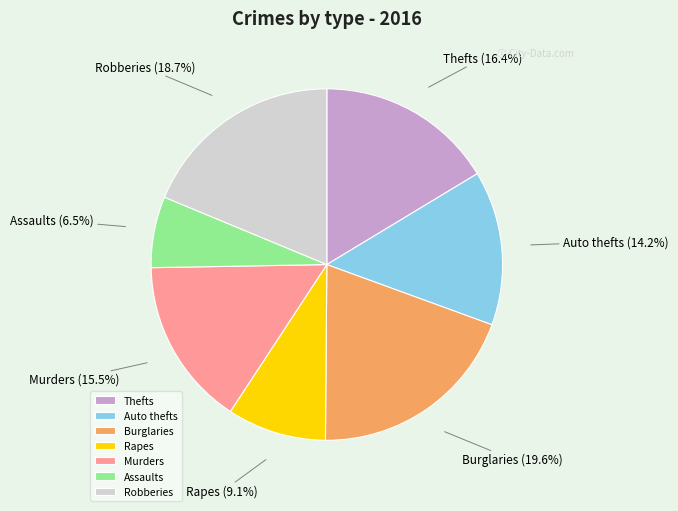

How many slices are in this pie chart?

7